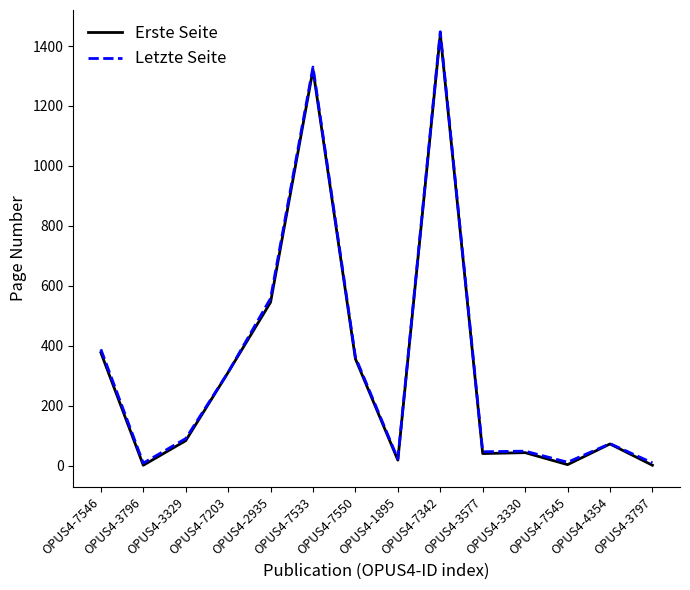

What is the highest value of the Erste Seite series?

1440